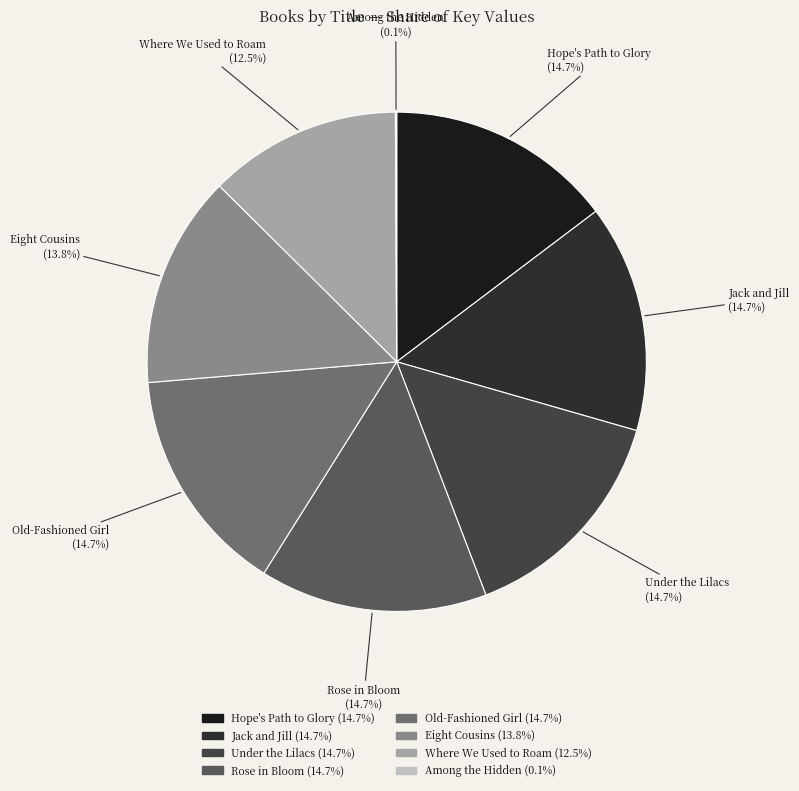

Is Under the Lilacs the majority of the pie?

No